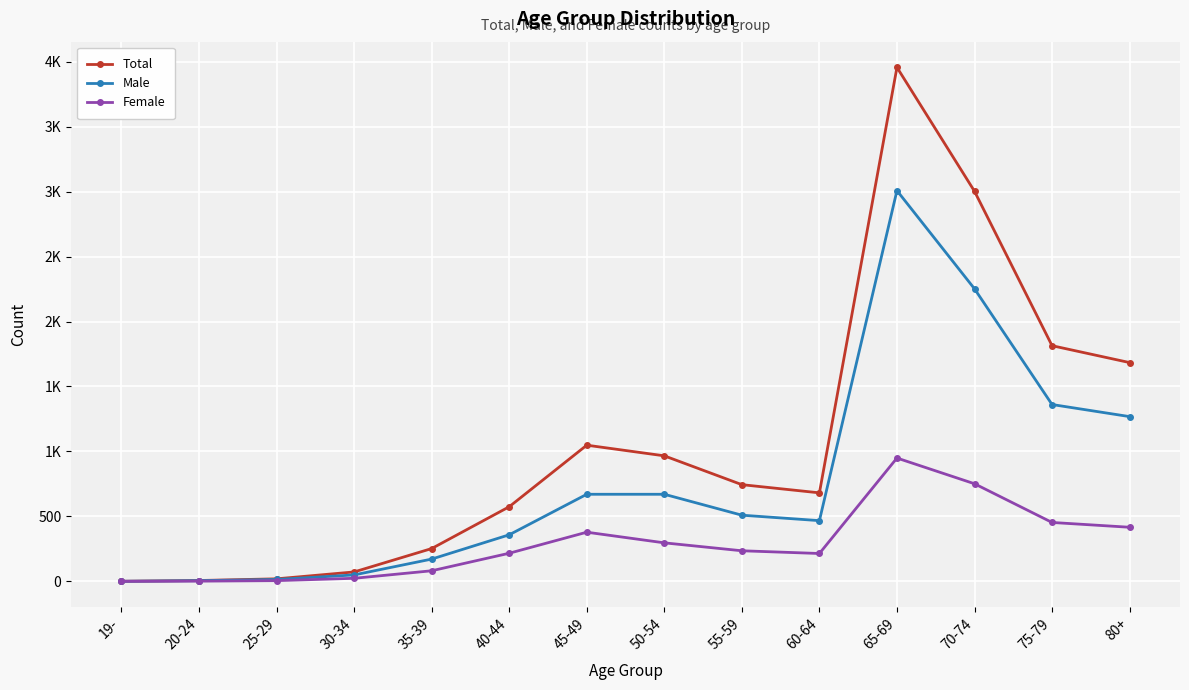

What are all the series names shown in the legend?

Total, Male, Female